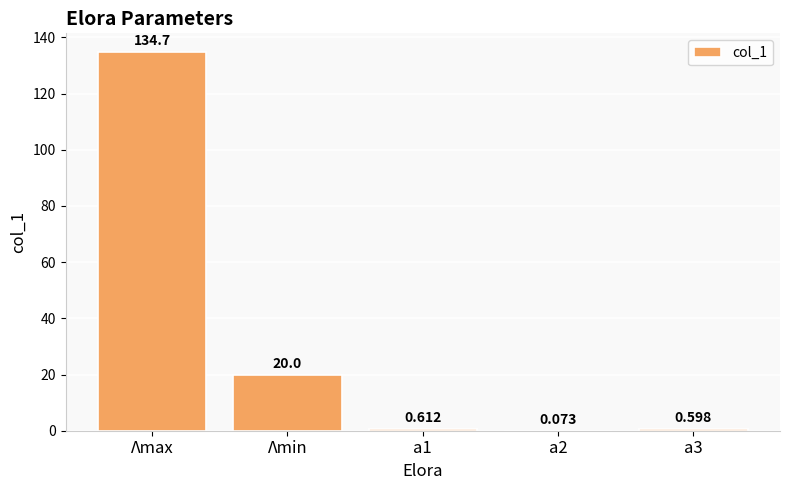

Which category has the highest value across all series?

Λmax